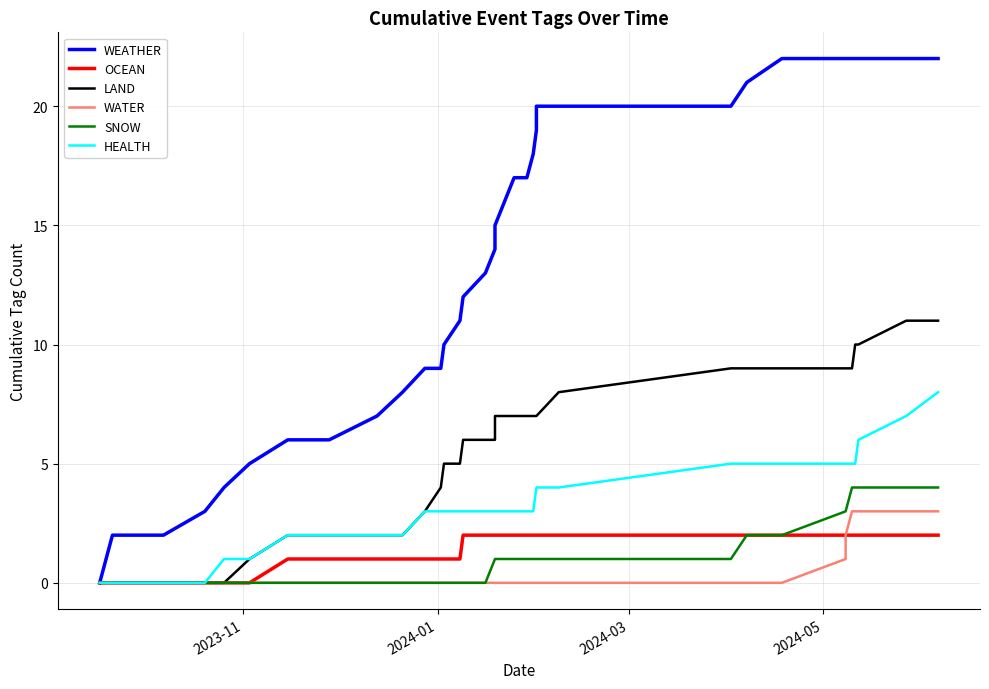

Which category has the lowest value across all series?

2023-11